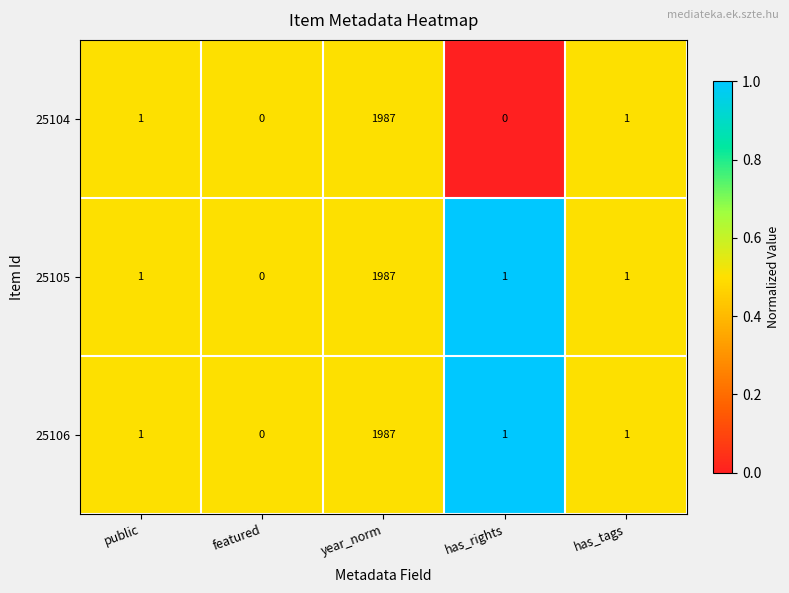

Is it true that 25104 equals 2 at has_tags?

False